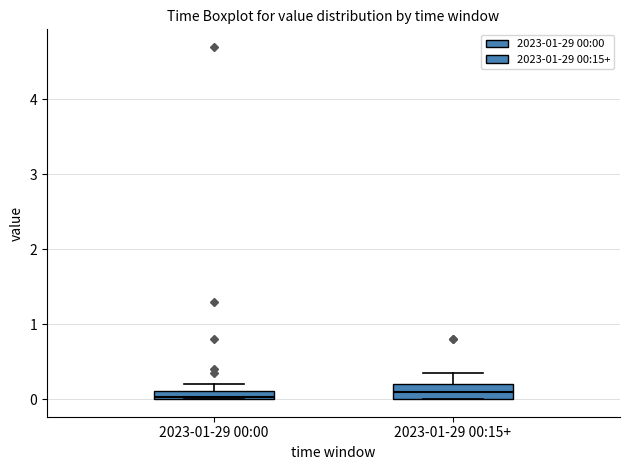

Where is the lower edge of the box for 2023-01-29 00:00 on the y-axis? The values are not printed on the chart, so give them approximately, as read against the axis.

0.0